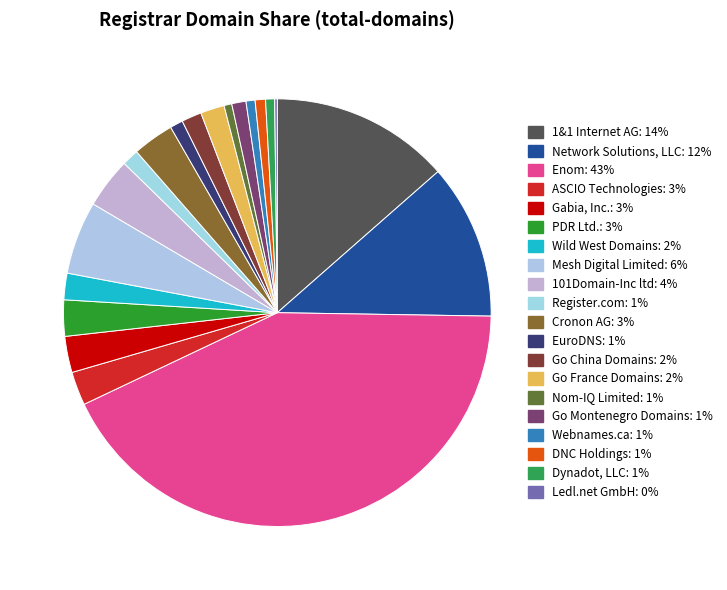

Which slice is the smallest?

Ledl.net GmbH